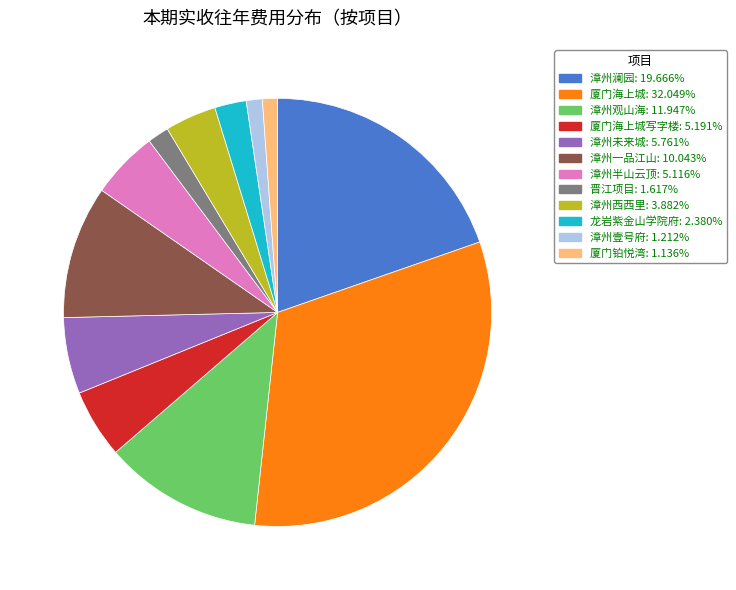

Is there a majority slice in this chart?

No